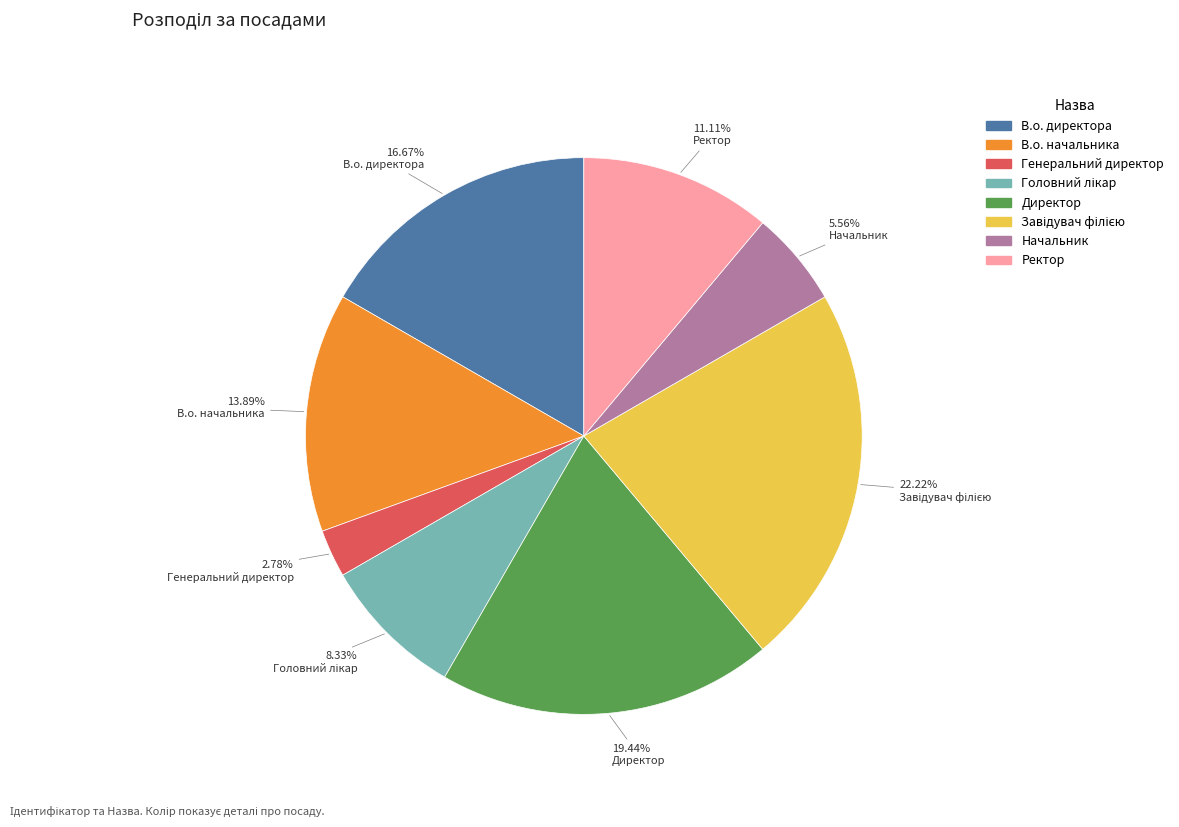

Which slice is the smallest?

Генеральний директор